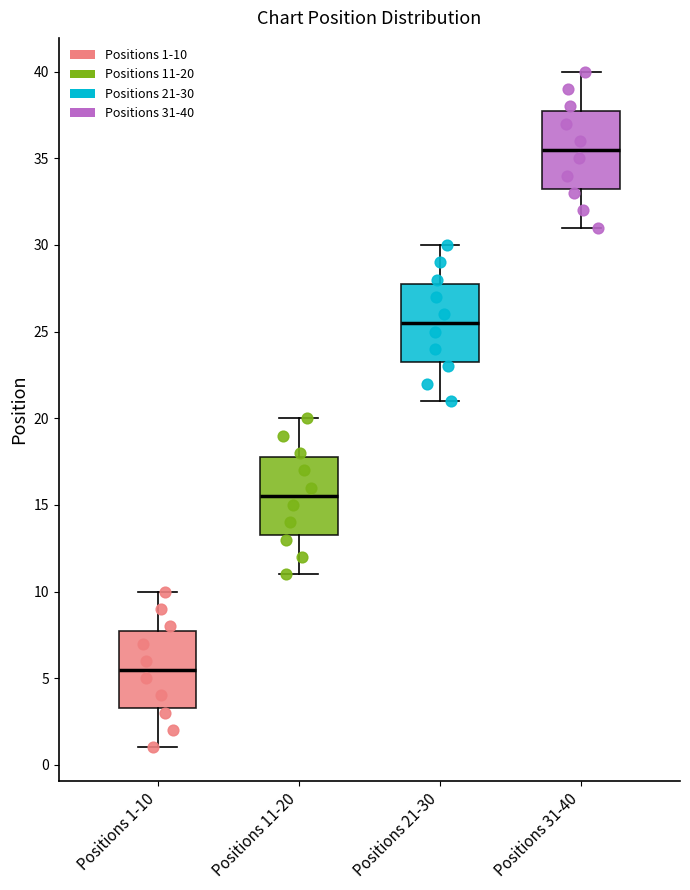

Reading left to right, transcribe this box plot: for each box, give where its median line is, the range the box spans, and where its two whiskers end, as read against the y-axis. The values are not printed on the chart, so give them approximately, as read against the axis.

Positions 1-10: median 5.5, box 3.5 to 8.0, whiskers 1.0 to 10.0
Positions 11-20: median 15.5, box 13.5 to 18.0, whiskers 11.0 to 20.0
Positions 21-30: median 25.5, box 23.5 to 28.0, whiskers 21.0 to 30.0
Positions 31-40: median 35.5, box 33.5 to 38.0, whiskers 31.0 to 40.0